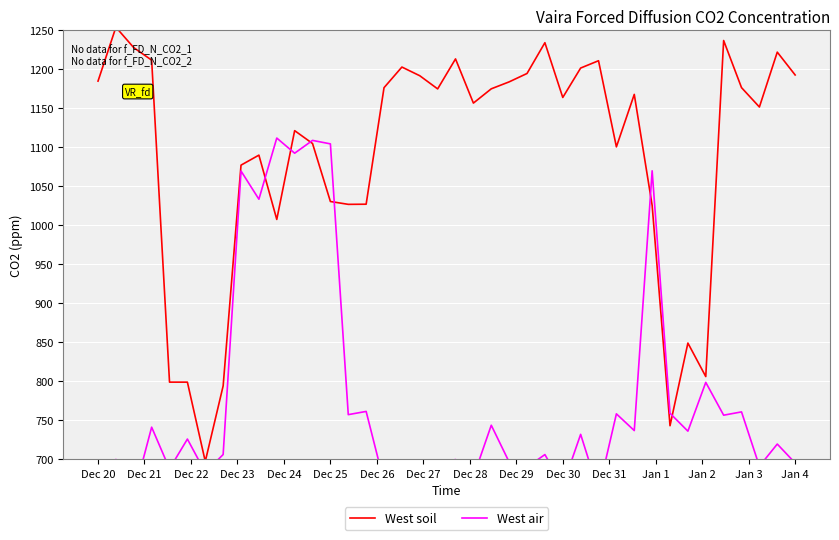

Is it true that West soil equals 1192.8 at Jan 4?

True